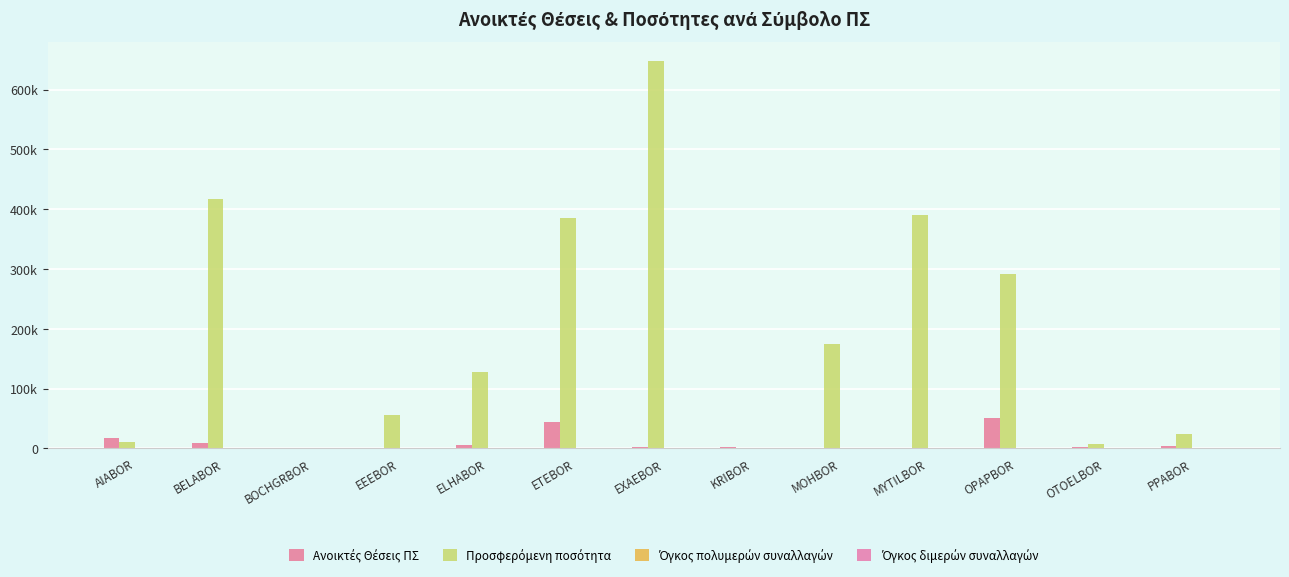

True or false: Προσφερόμενη ποσότητα has a value of 97614 at BELABOR.

False